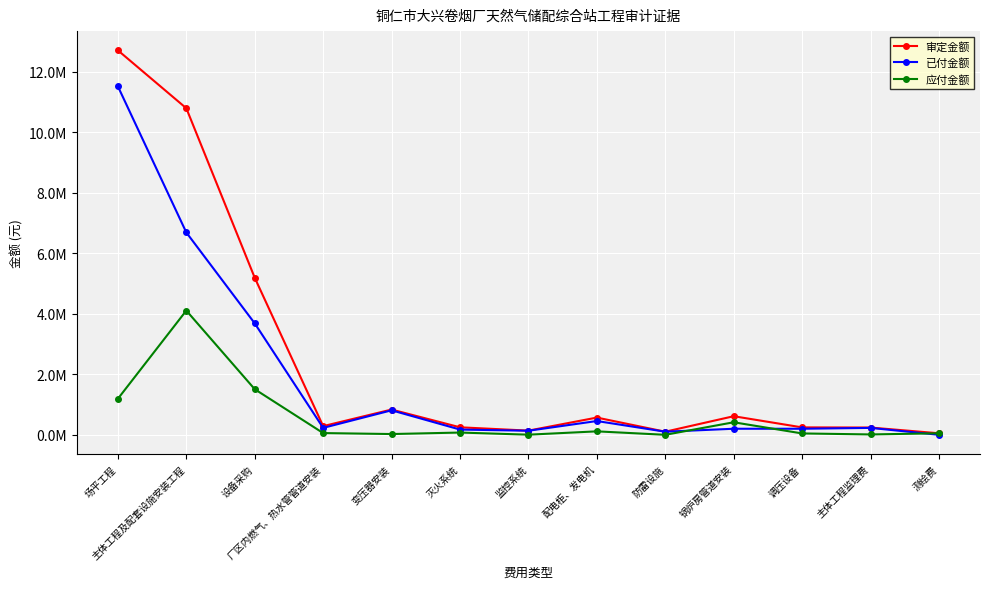

True or false: 审定金额 and 应付金额 cross at least once.

False